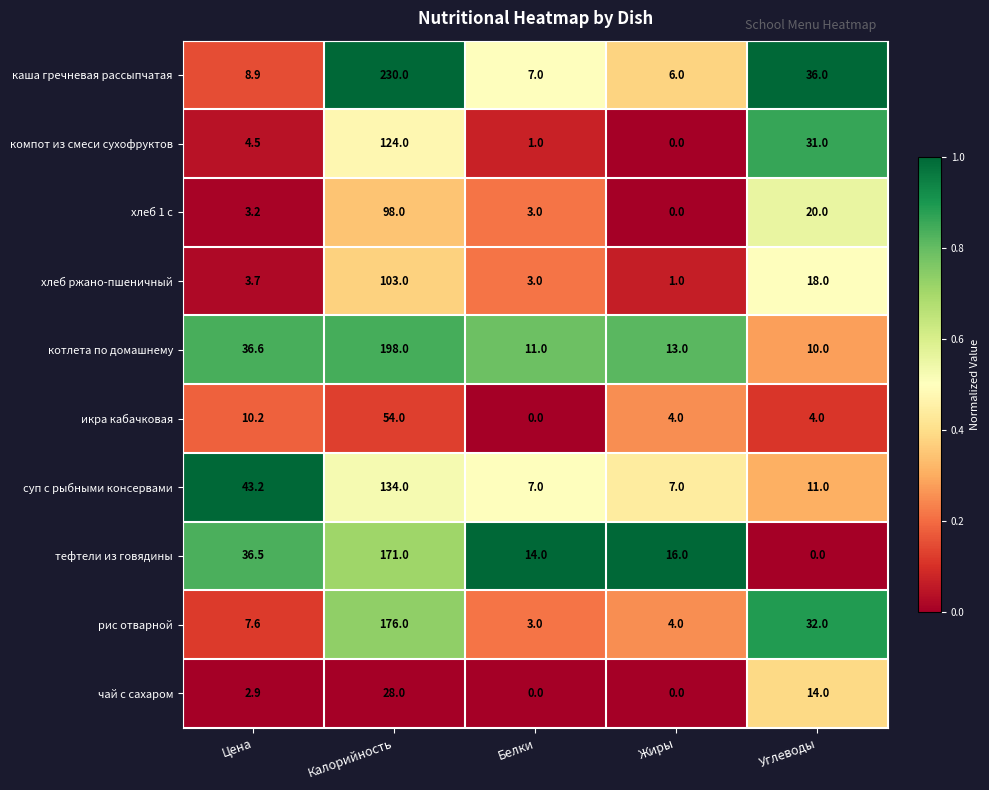

Rank the categories by каша гречневая рассыпчатая value from lowest to highest.

Жиры, Белки, Цена, Углеводы, Калорийность